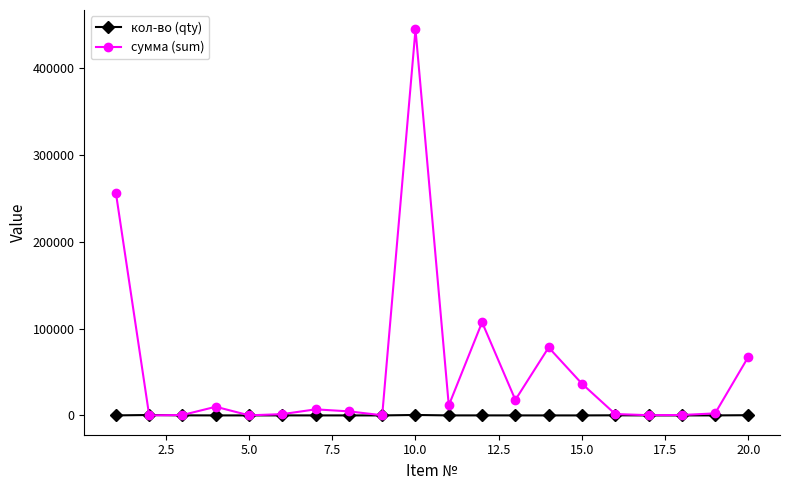

Which series has the largest total across all categories?

сумма (sum)